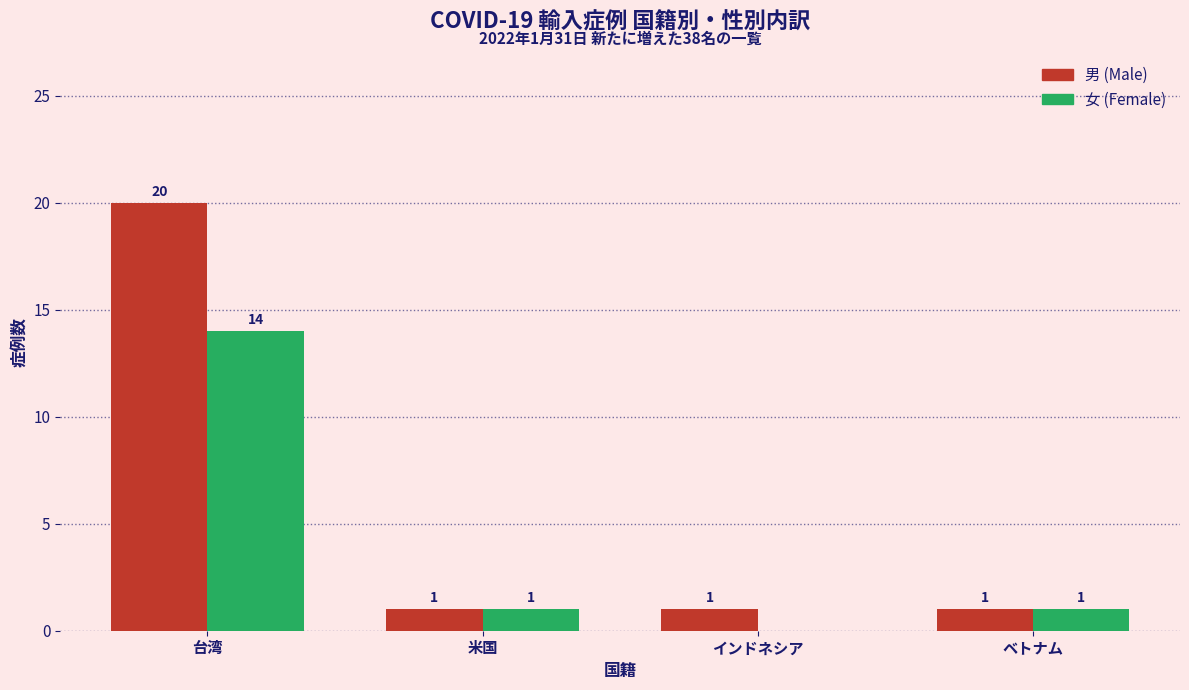

Which series has the largest total across all categories?

男 (Male)